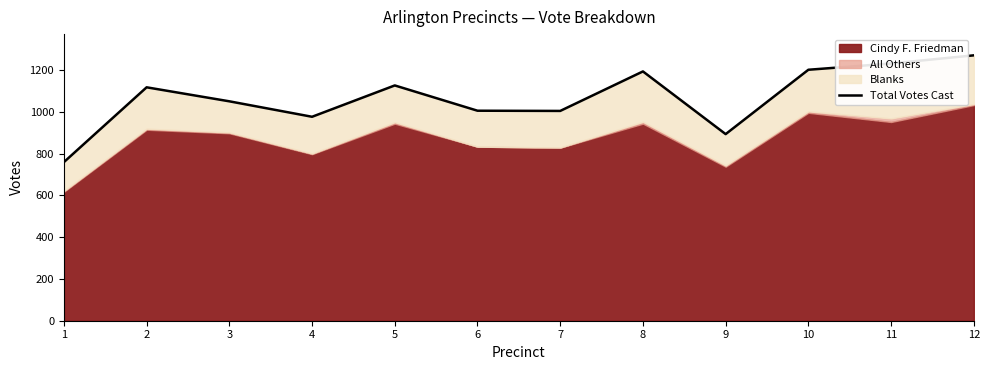

The value at 7 is 1004. True or false?

True